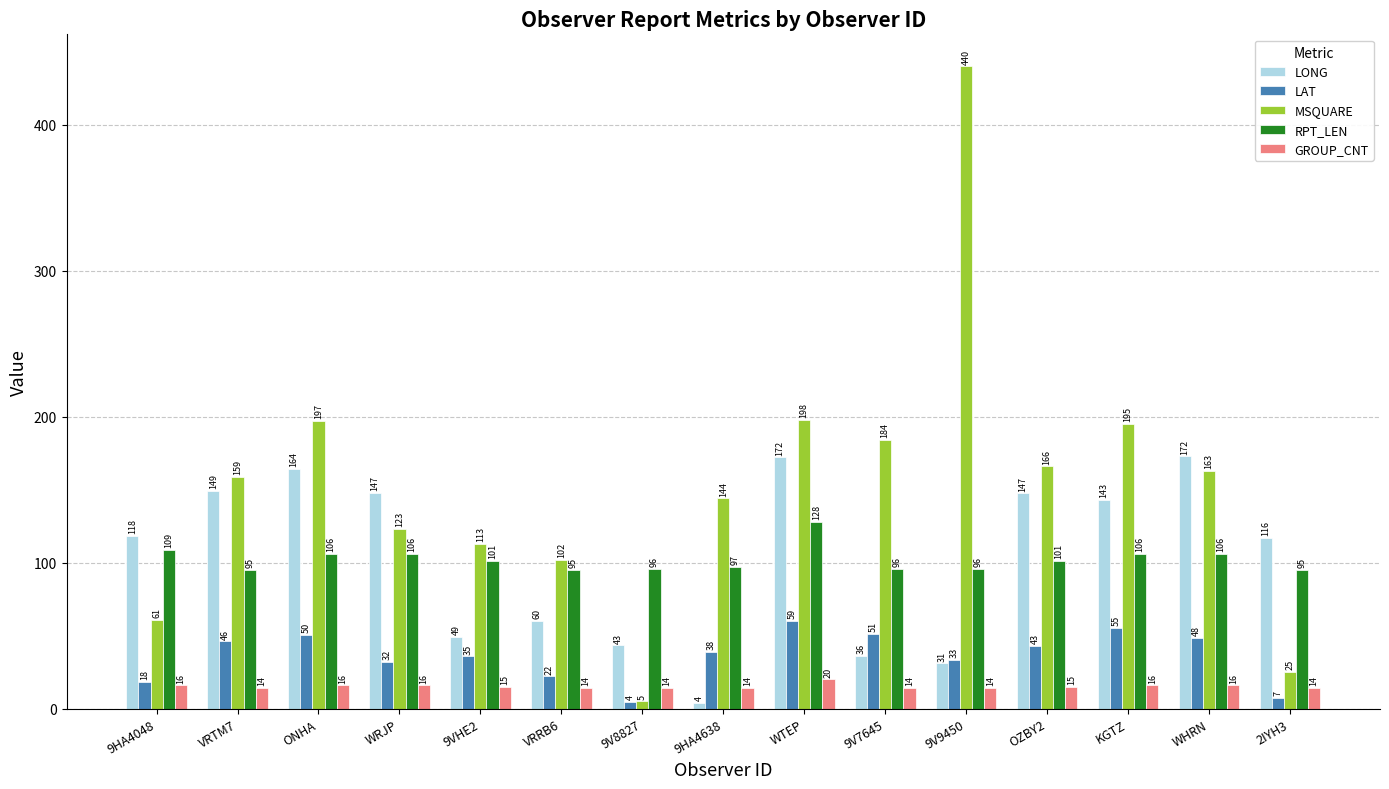

The value of LAT at WHRN is 13.4. True or false?

False